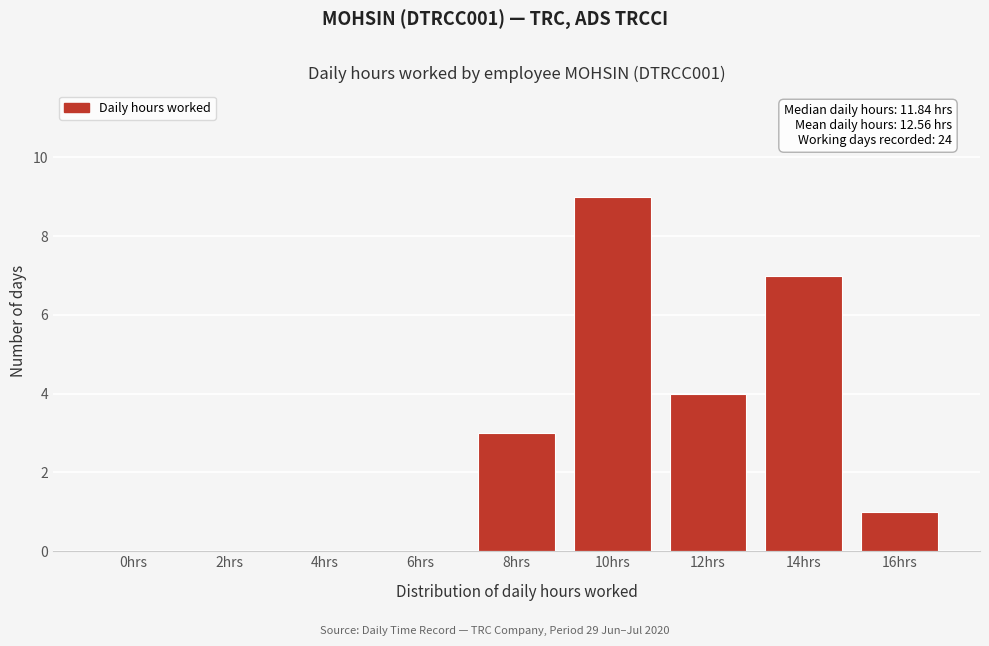

Reading right to left, extract all data points from this chart.

16hrs=1	14hrs=7	12hrs=4	10hrs=9	8hrs=3	6hrs=0	4hrs=0	2hrs=0	0hrs=0